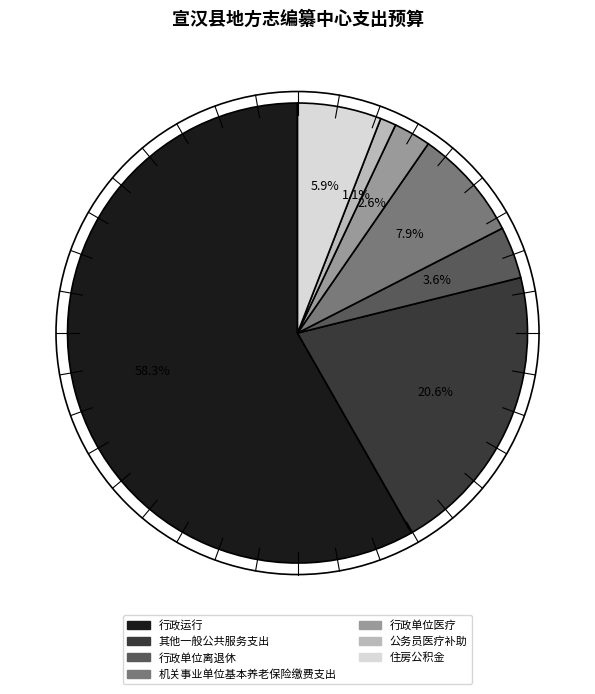

Count the number of slices in the pie.

7